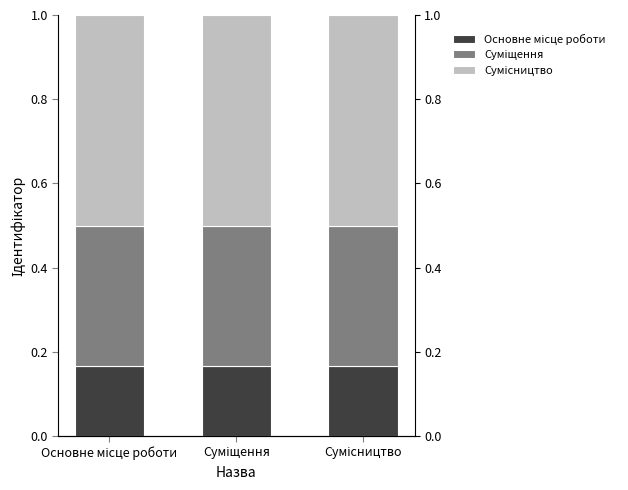

Between Основне місце роботи and Сумісництво, which series saw the biggest shift?

Основне місце роботи